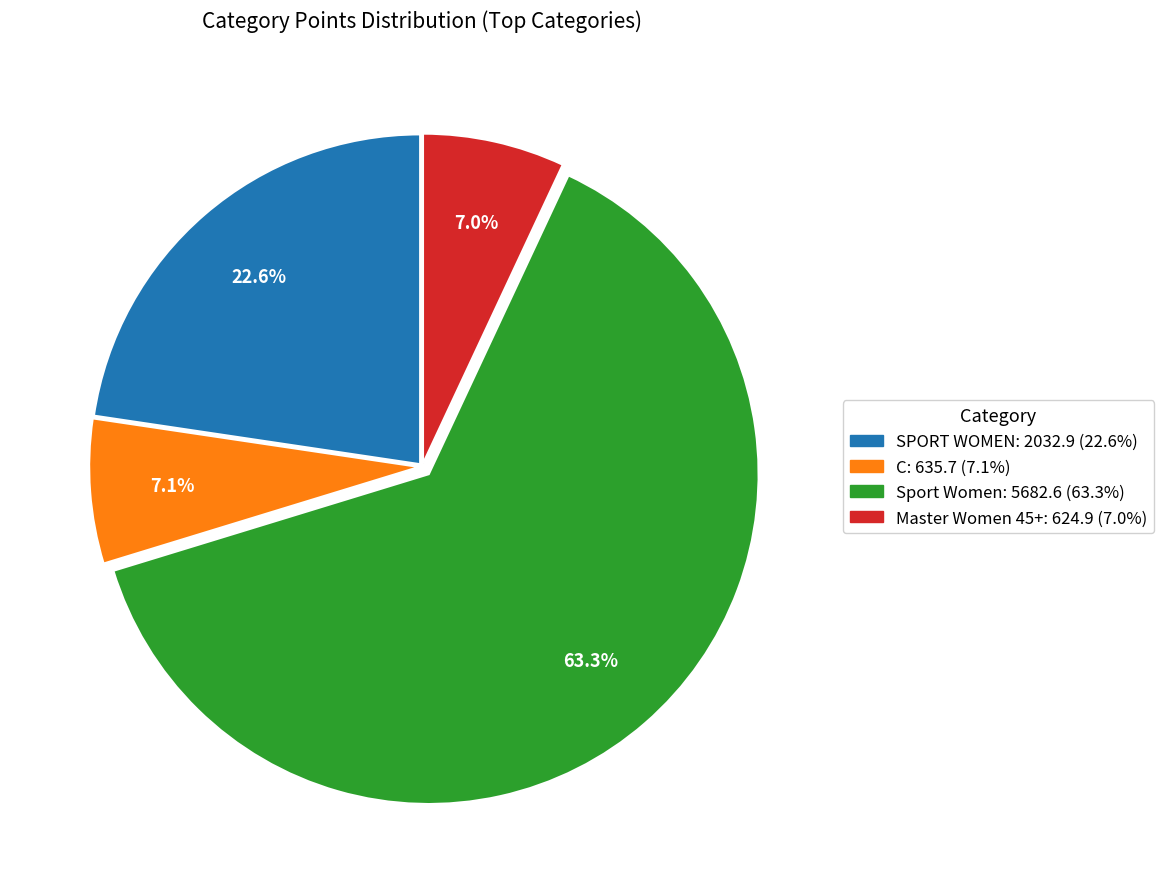

How many segments does this pie chart have?

4